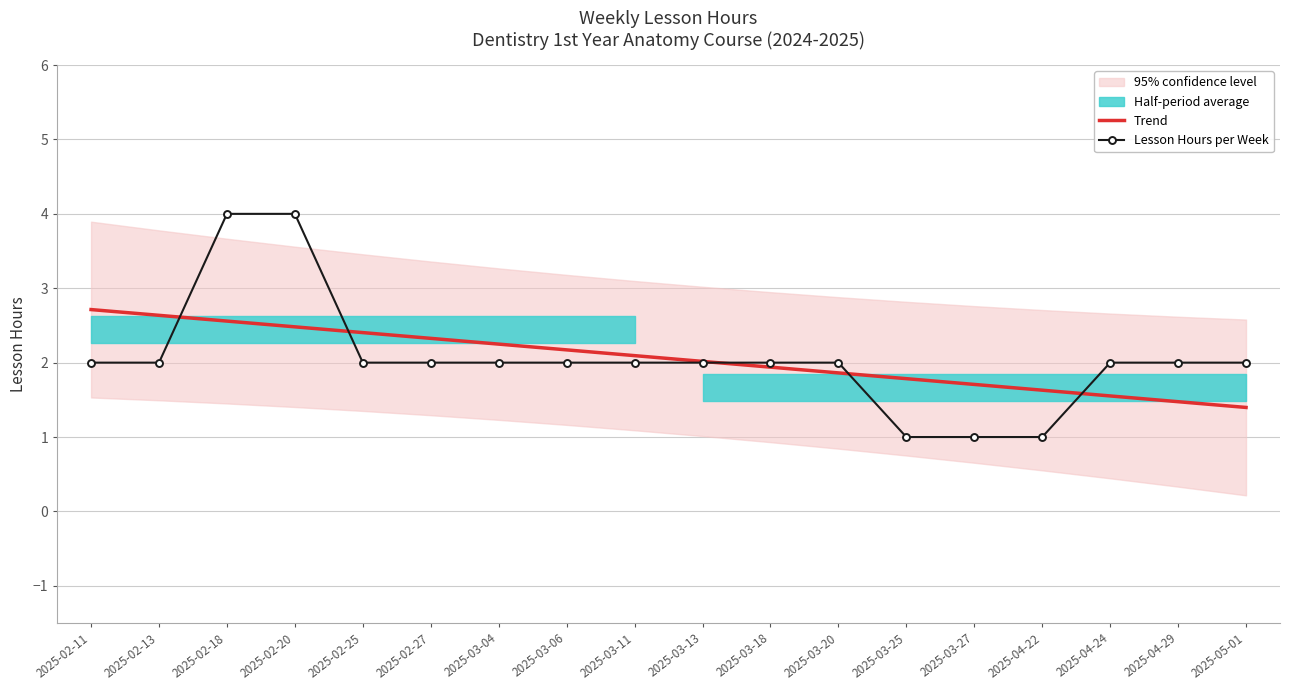

Where do Lesson Hours per Week and Trend first cross each other?

2025-02-13 and 2025-02-18